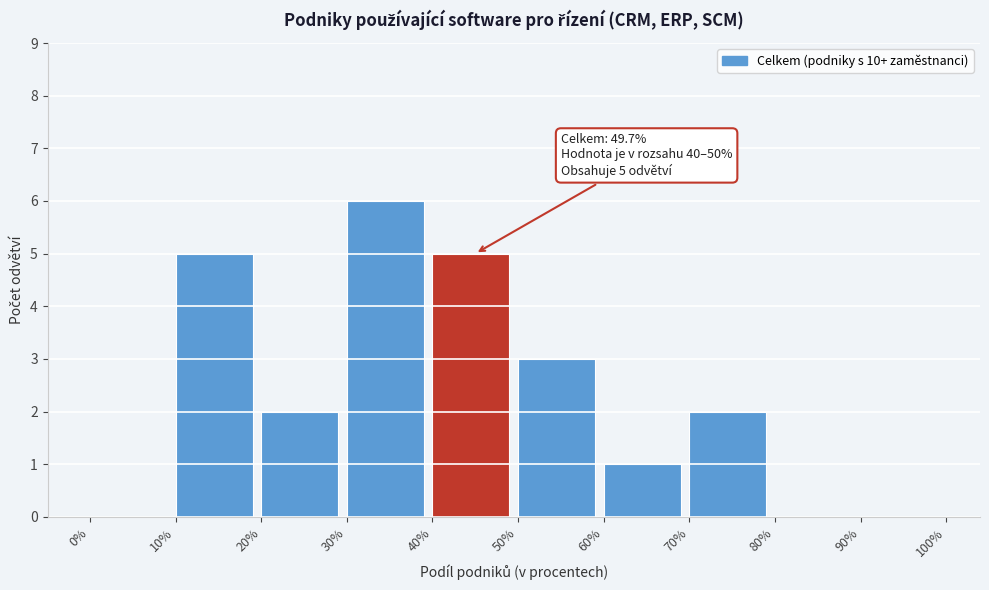

Over which range of the x-axis is the bar tallest?

30% to 40%